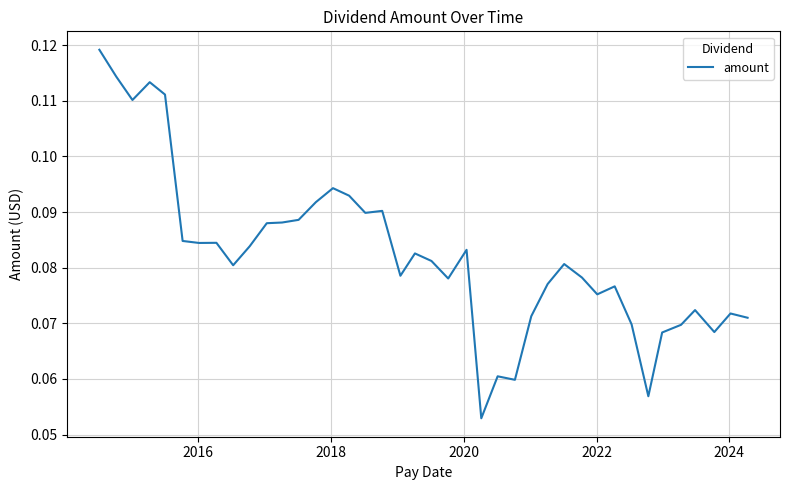

Count the values in the range 0 to 1.

40